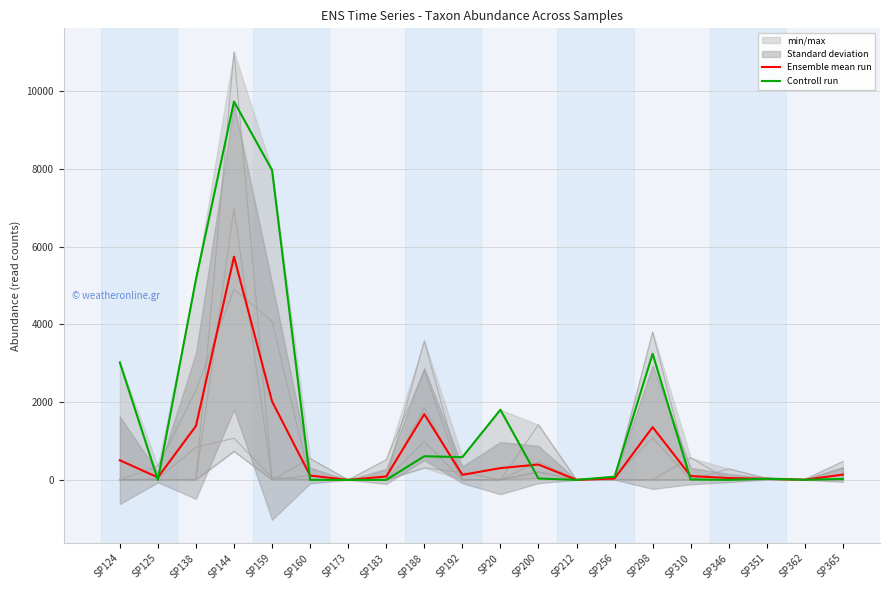

Rank the series by their average value, from lowest to highest.

Ensemble mean run, Controll run